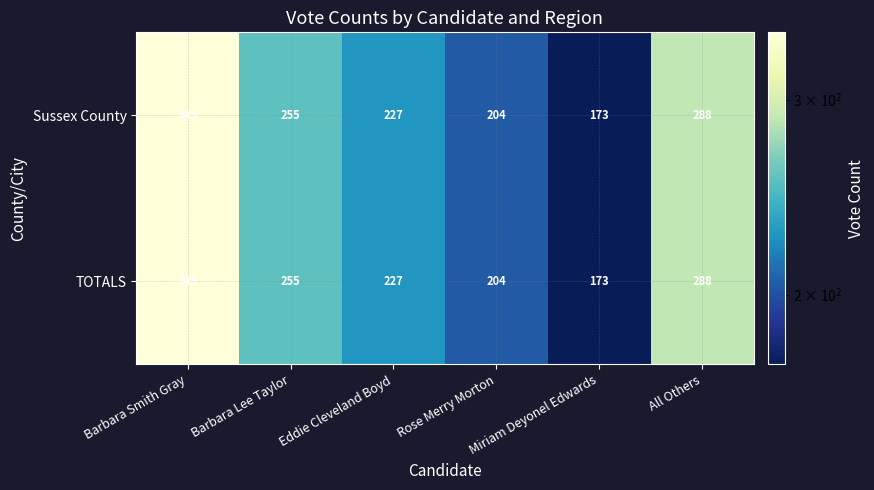

What is the average value of the TOTALS series?

249